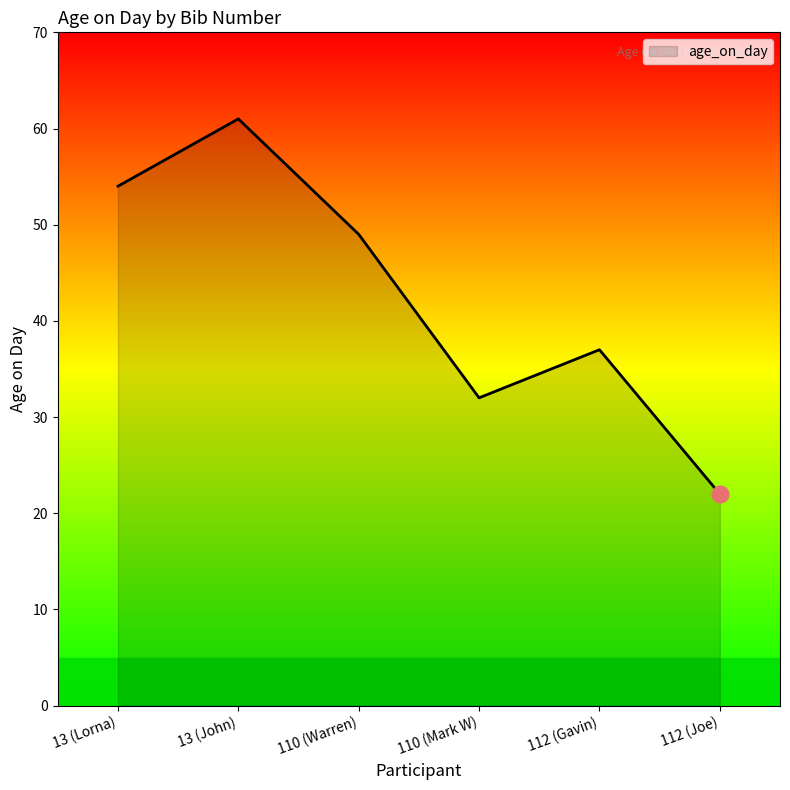

What is the sum of all values?

255